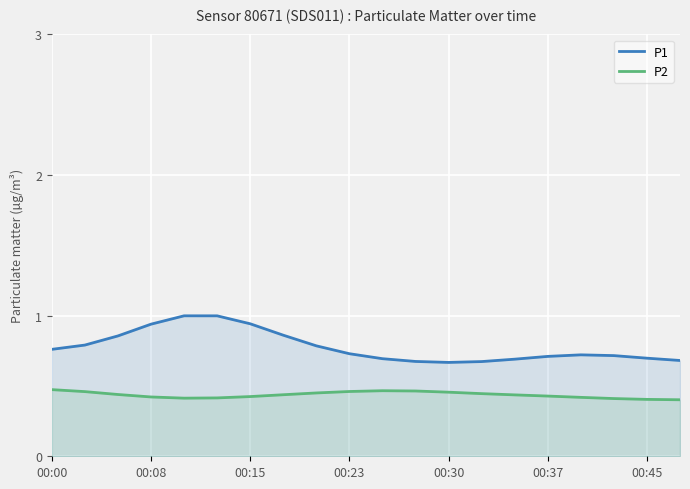

What is the spread (max minus min) of values at 11?

0.2